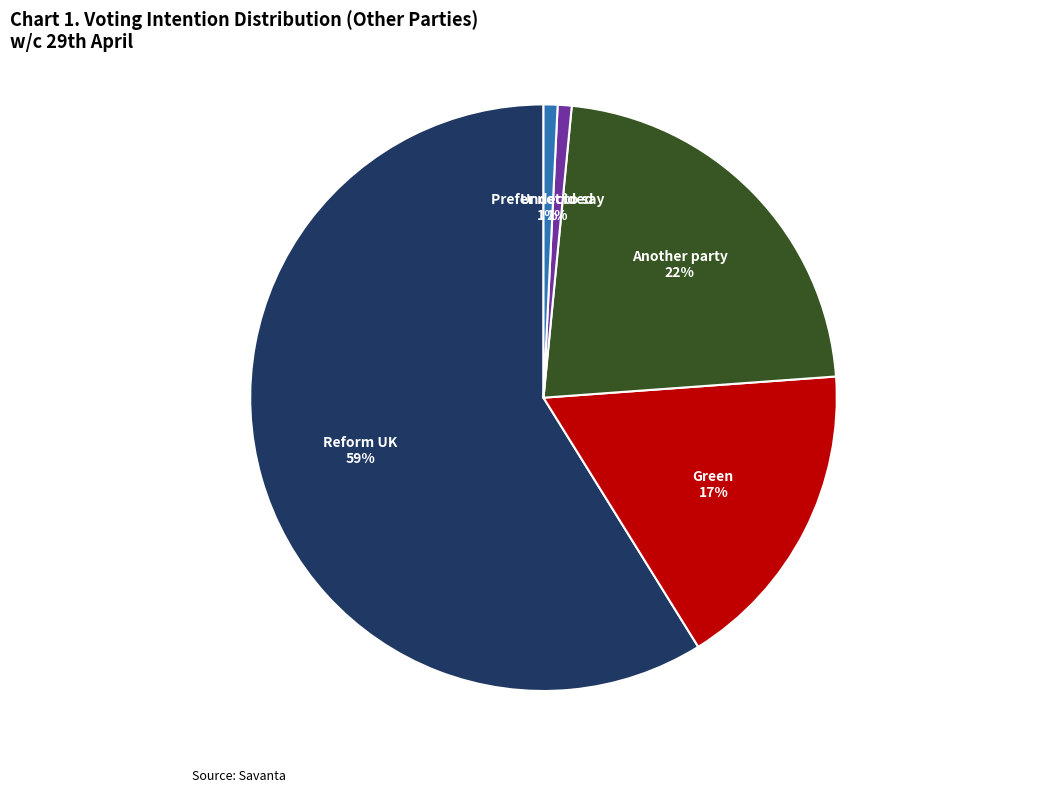

Which category accounts for the majority?

Reform UK